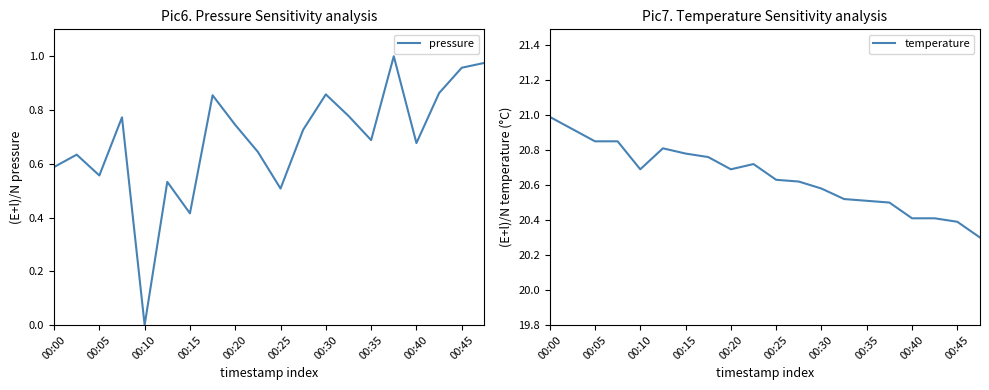

What is the average value of the pressure series?

0.7